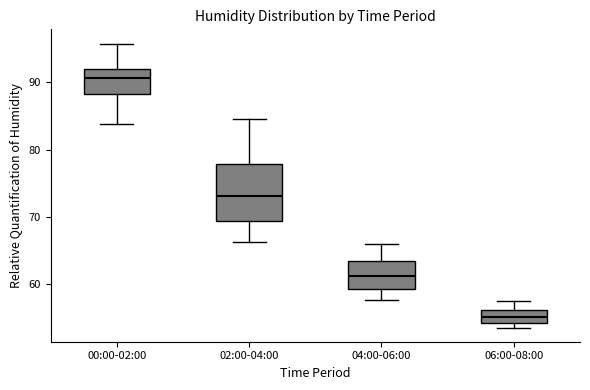

Reading left to right, transcribe this box plot: for each box, give where its median line is, the range the box spans, and where its two whiskers end, as read against the y-axis. The values are not printed on the chart, so give them approximately, as read against the axis.

00:00-02:00: median 91, box 88 to 92, whiskers 84 to 96
02:00-04:00: median 73, box 69 to 78, whiskers 66 to 85
04:00-06:00: median 61, box 59 to 63, whiskers 58 to 66
06:00-08:00: median 55, box 54 to 56, whiskers 54 (just below the box's lower edge) to 58